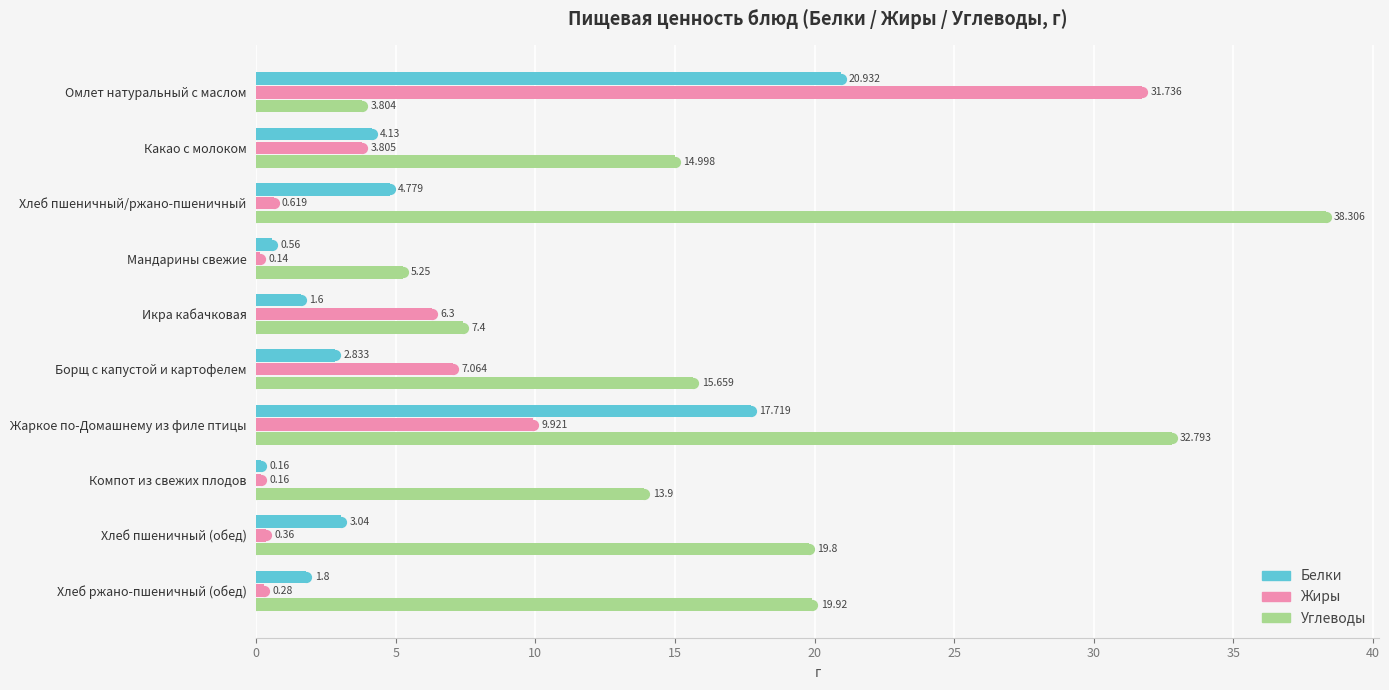

Which series has the largest total across all categories?

Углеводы